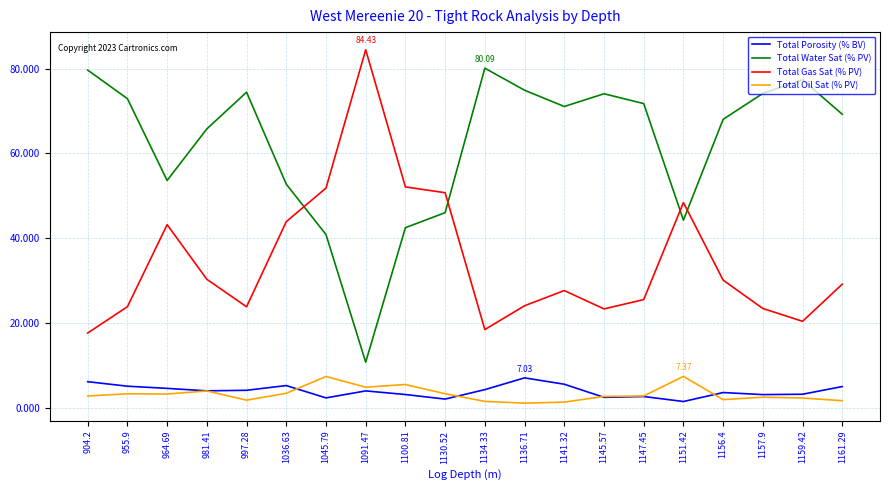

True or false: Total Gas Sat (% PV) and Total Oil Sat (% PV) intersect in this chart.

False